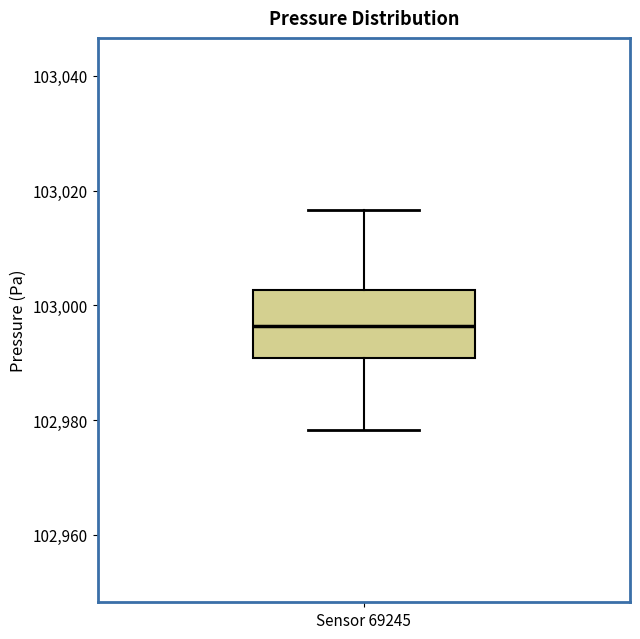

Read this box plot against the y-axis: the position of the median line, the range covered by the box, and the ends of both whiskers. The values are not printed on the chart, so give them approximately, as read against the axis.

median 102996, box 102990 to 103002, whiskers 102978 to 103016